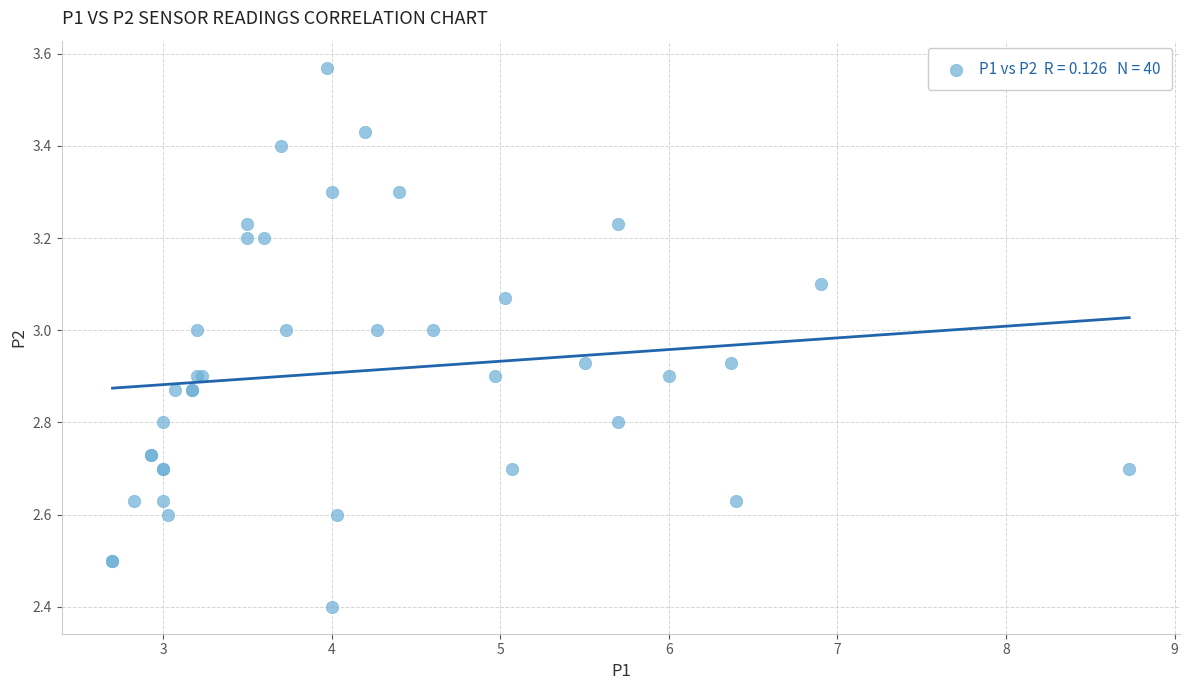

What Y value in the scatter plot is closest to 2?

2.4